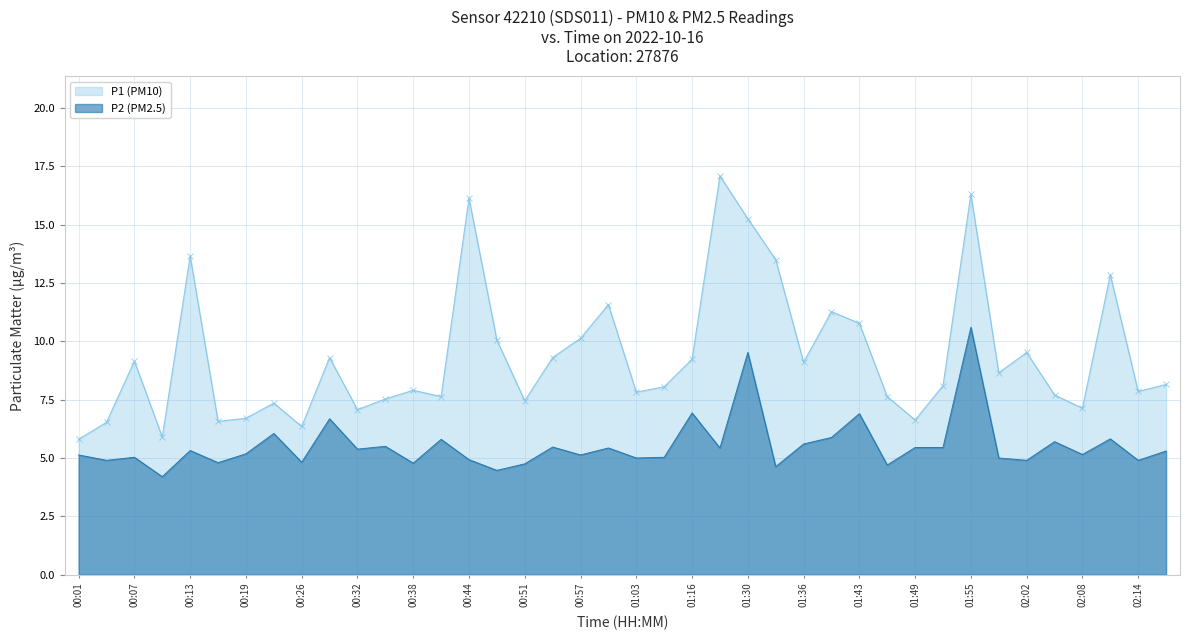

Count the number of data series in this chart.

2